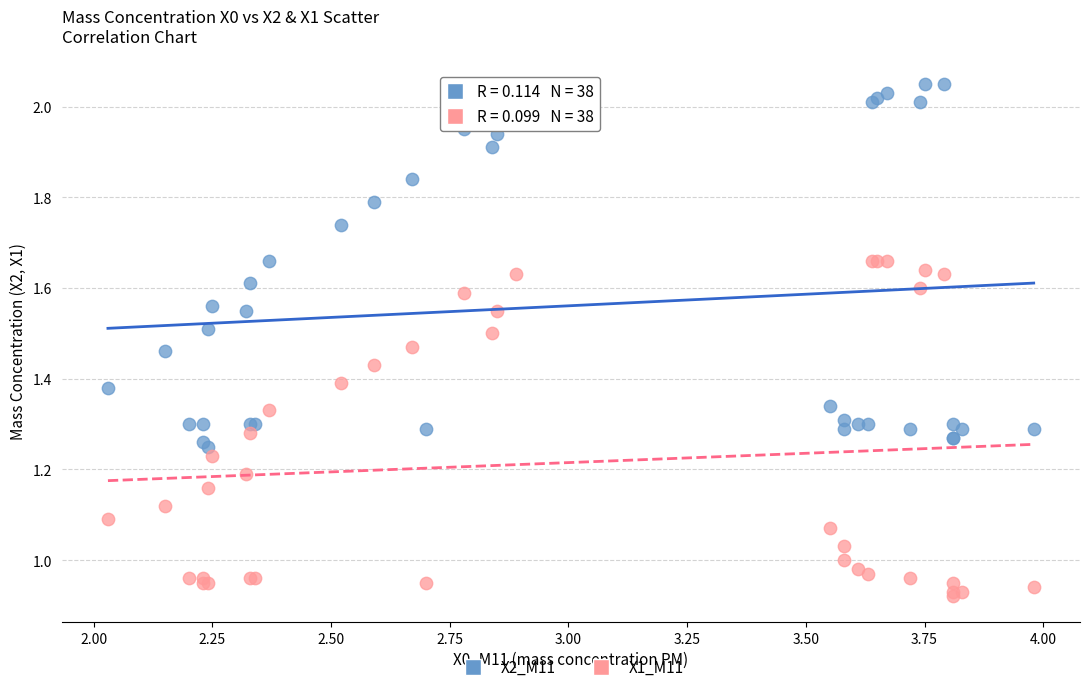

What are all the series names shown in the legend?

X2_M11, X1_M11